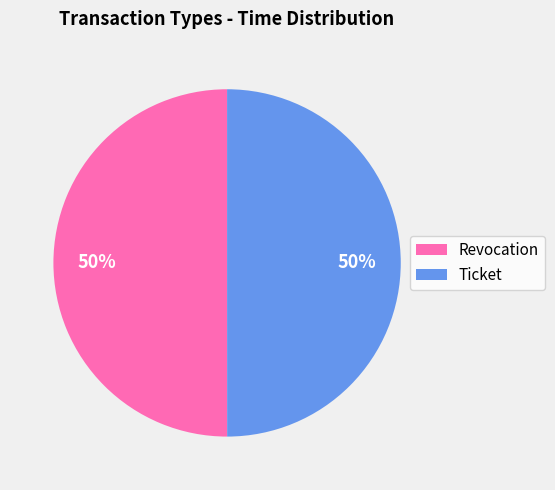

To the nearest percent, what percentage of the pie is Ticket?

50%